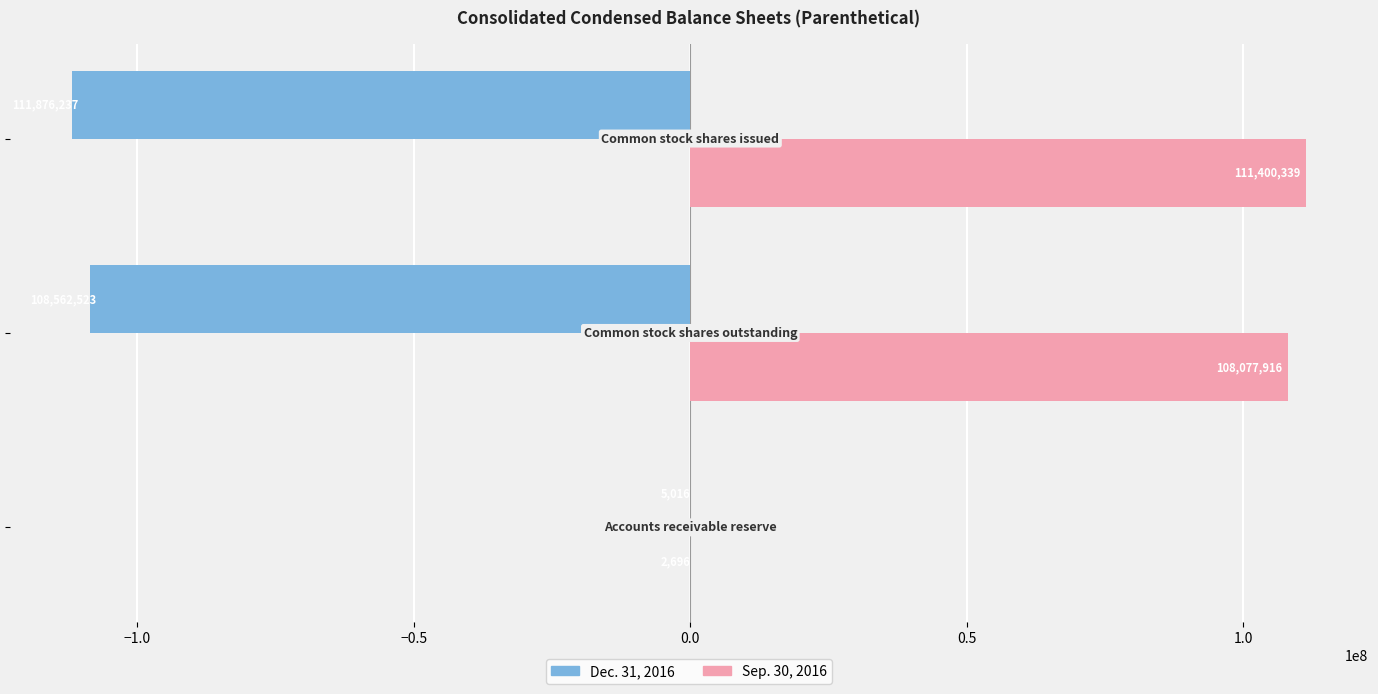

What is the sum of all Sep. 30, 2016 values?

219480951